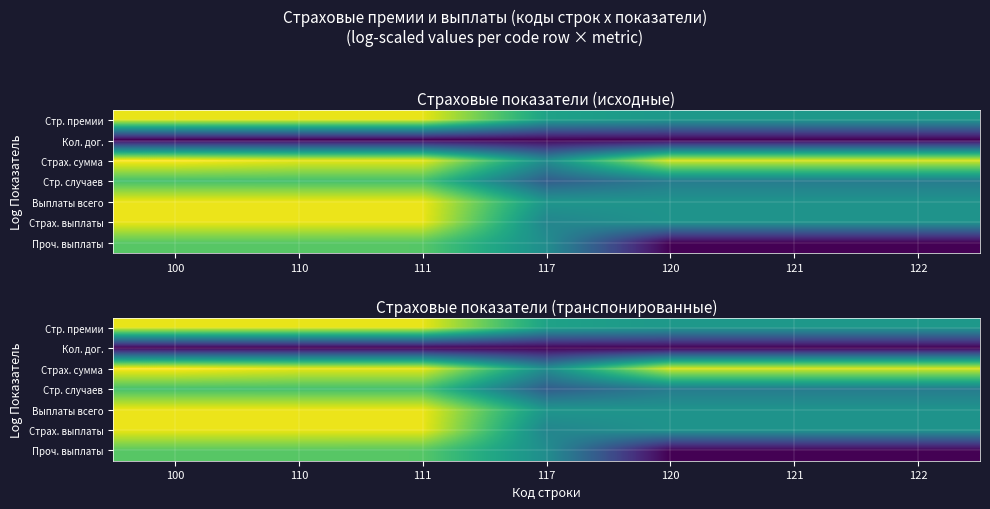

What is the total value across all series at 121?

40.1